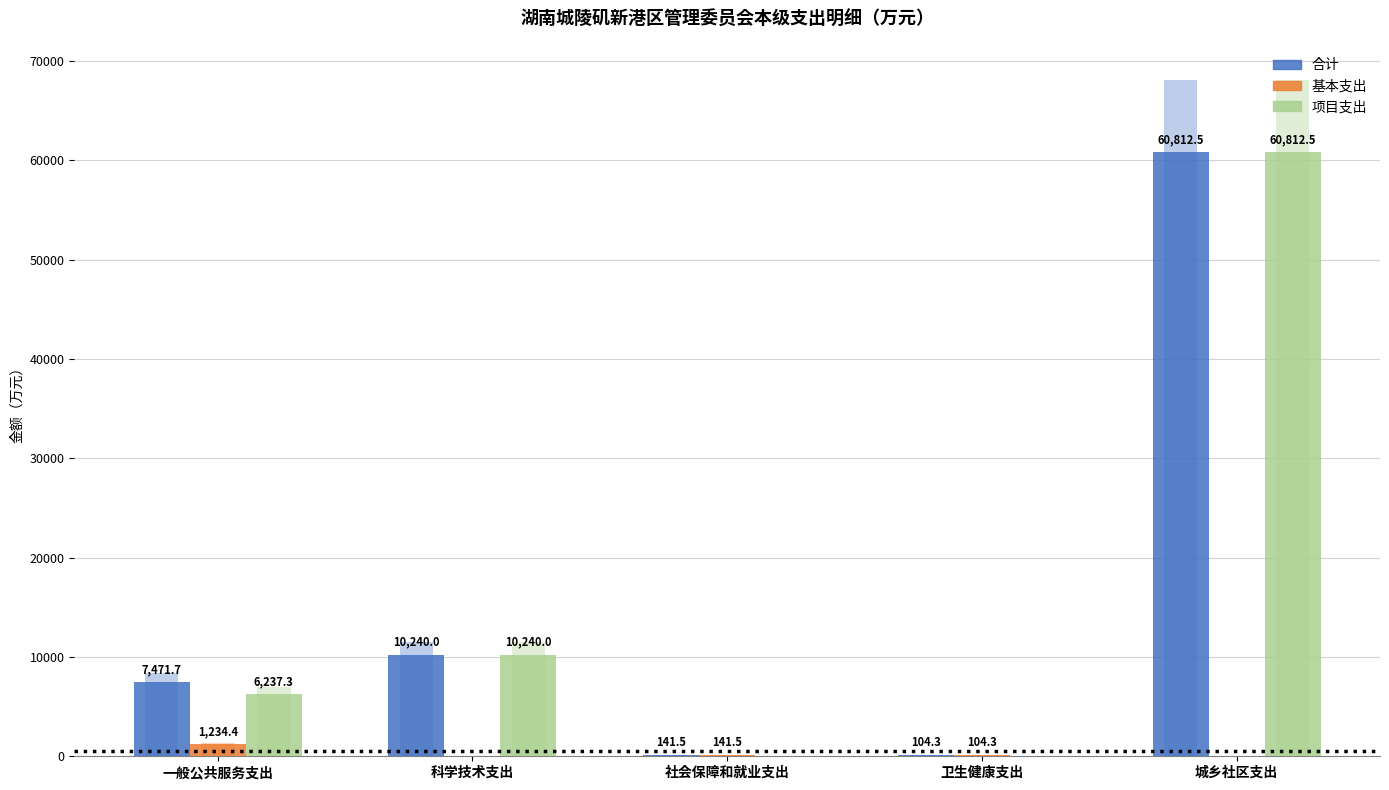

The 基本支出 series shows 614.5 at 城乡社区支出. True or false?

False